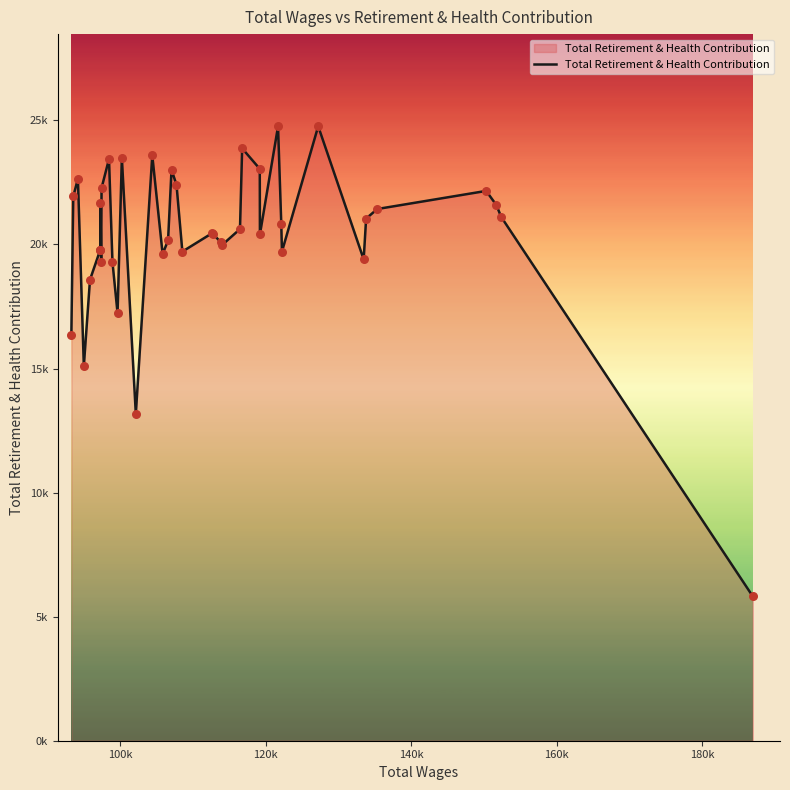

Does the chart have visible grid lines?

No